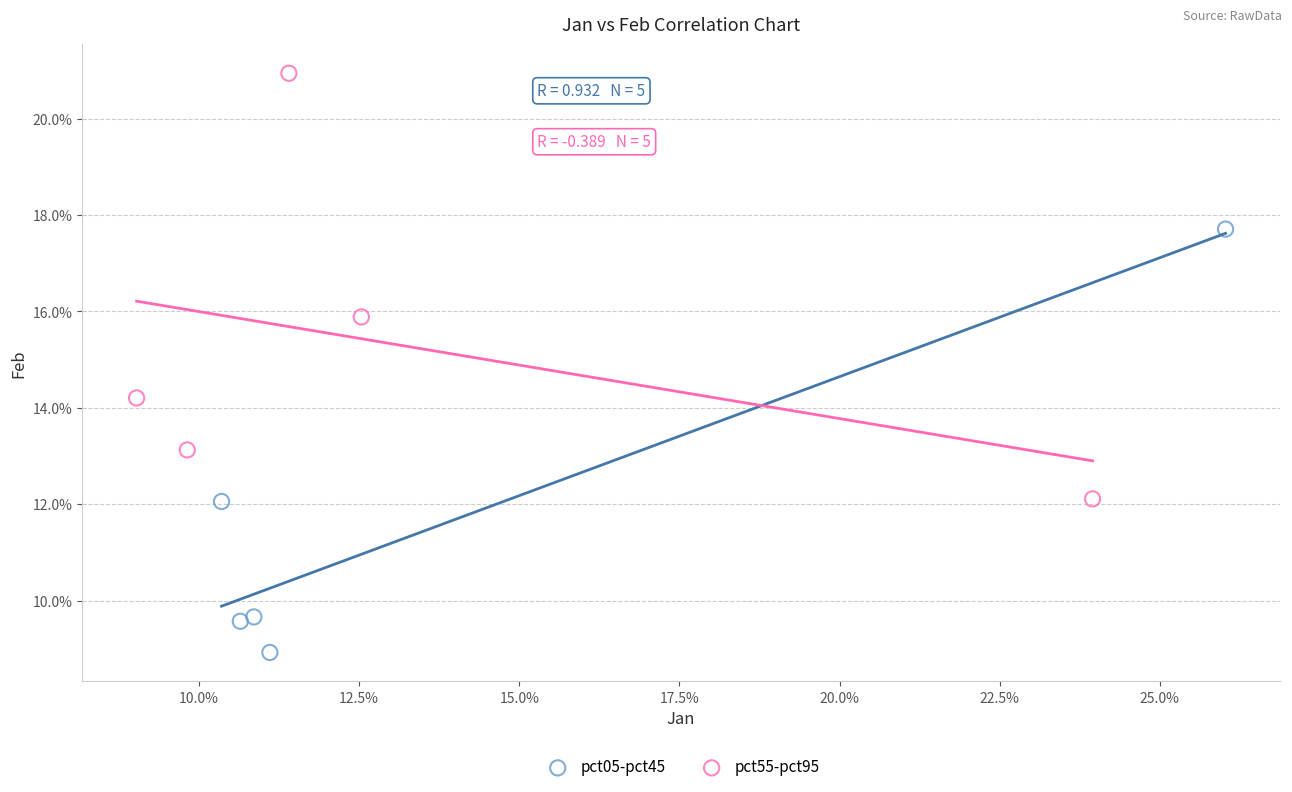

Which series reaches the maximum Y coordinate?

pct55-pct95